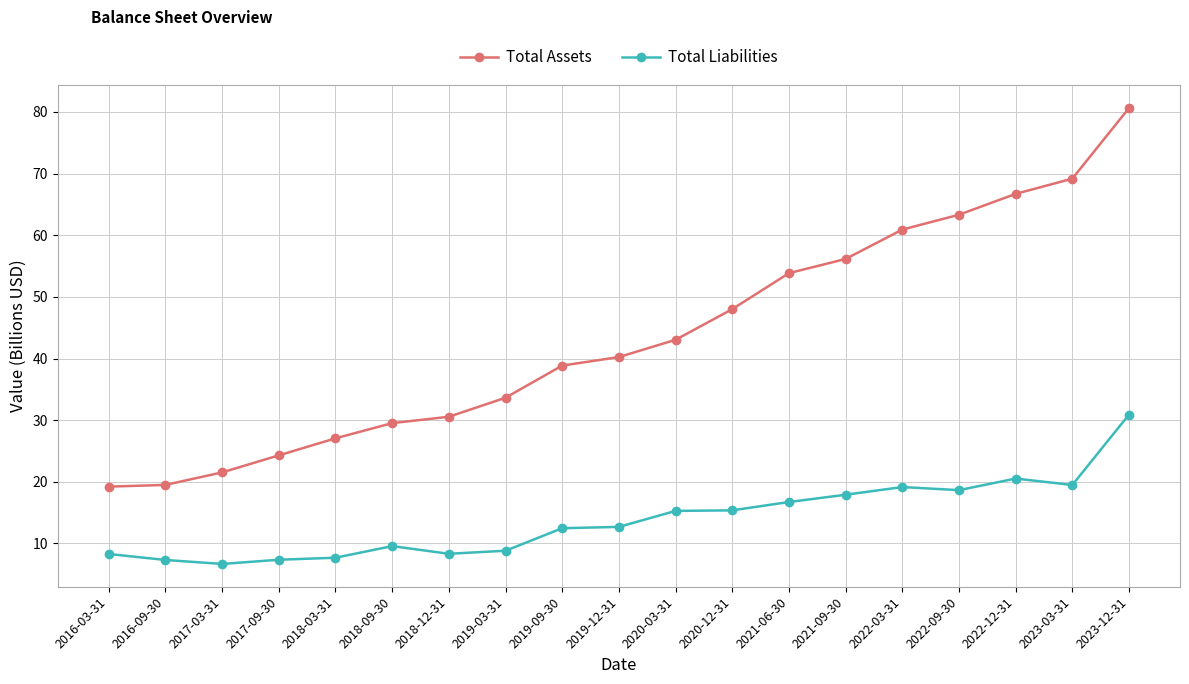

What is the label of the 13th point from the left?

2021-06-30